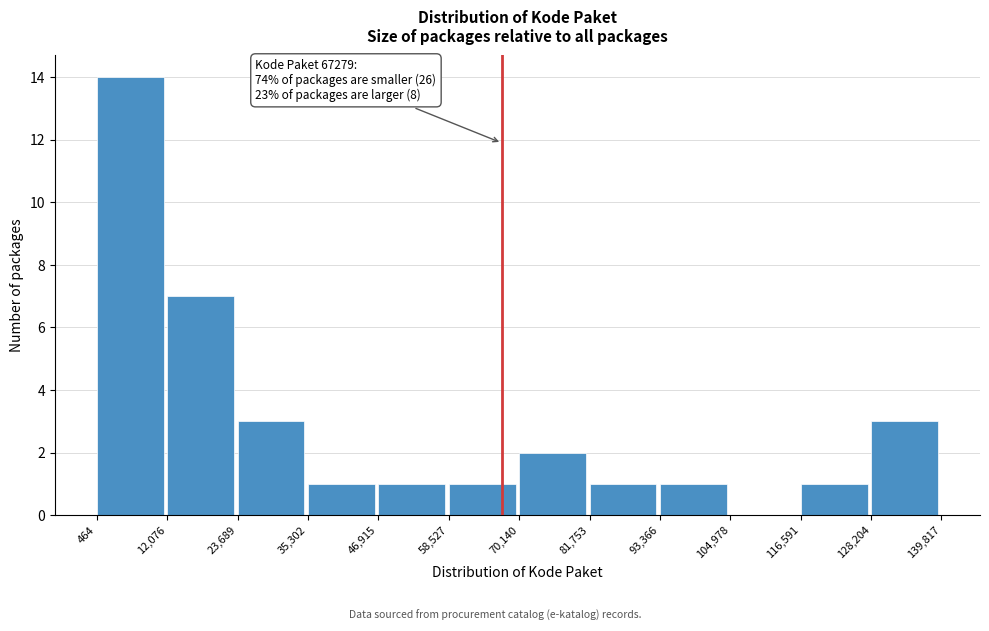

Over which range of the x-axis is the bar tallest?

464 to 12,076